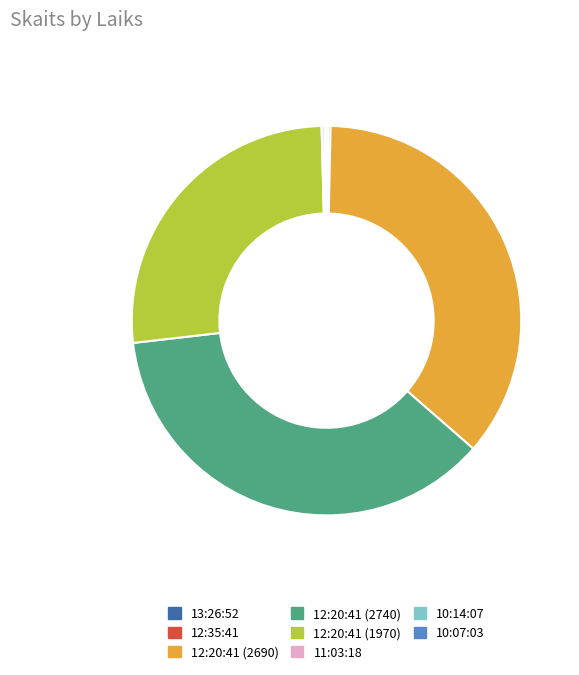

Does any single category account for the majority?

No